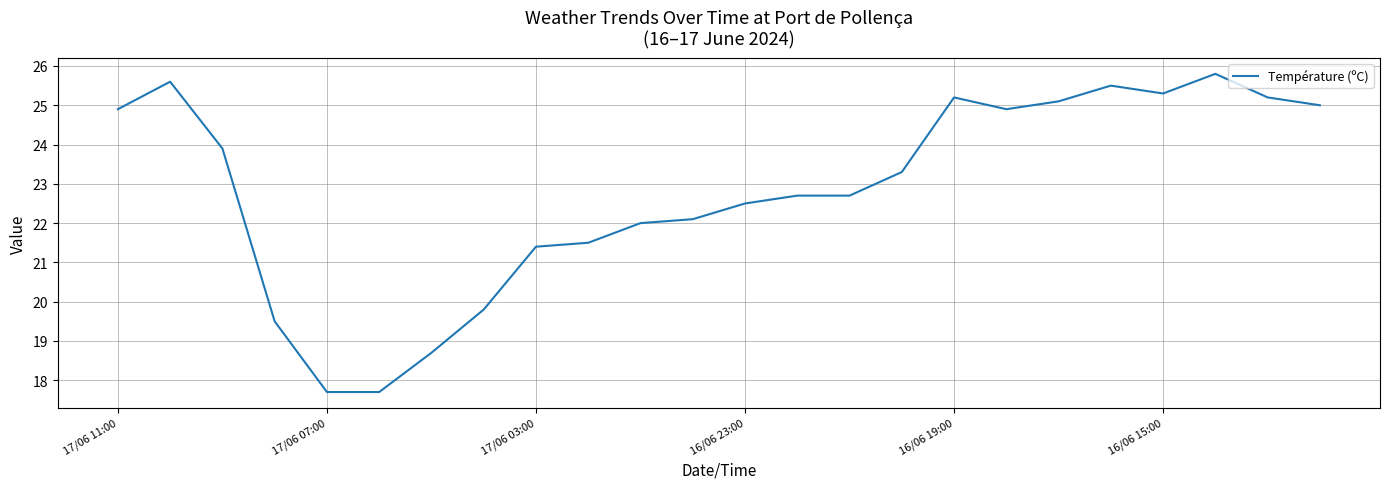

What is the maximum value shown in the chart?

25.8